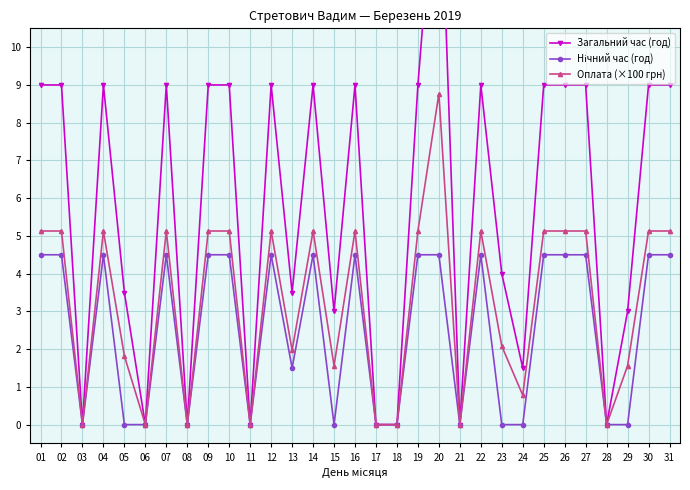

What are all the series names shown in the legend?

Загальний час (год), Нічний час (год), Оплата (×100 грн)